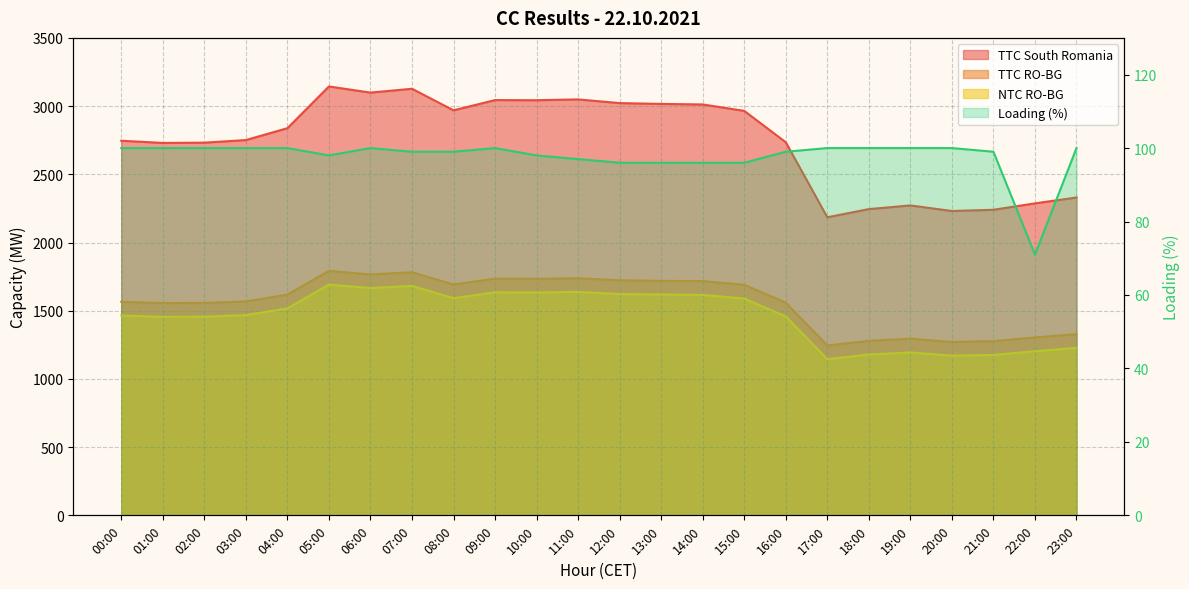

How many values in the Loading (%) series are below 100?

12